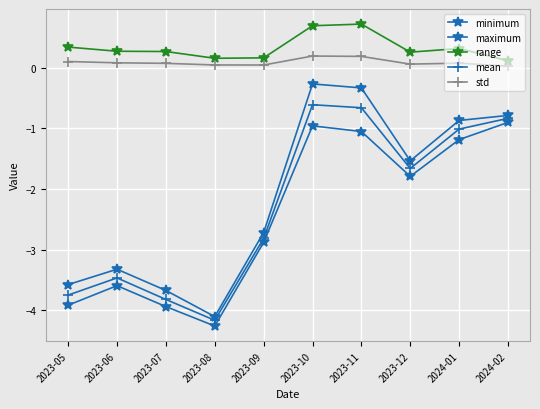

How many lines are shown in the chart?

5